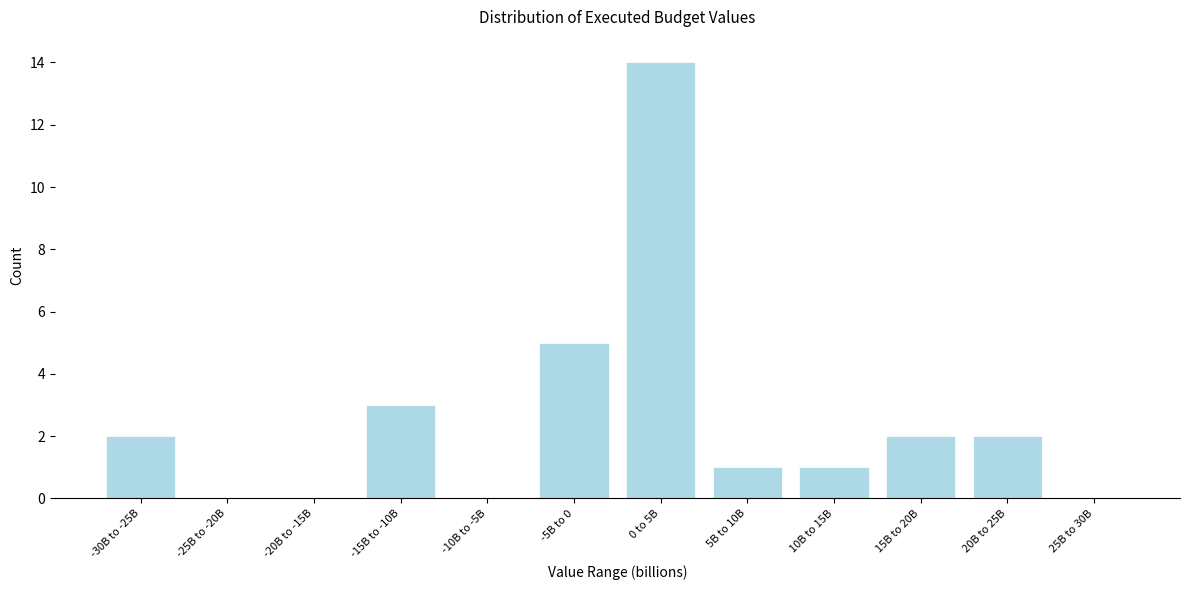

Reading left to right, what are all the values shown in this chart?

-30B to -25B=2	-25B to -20B=0	-20B to -15B=0	-15B to -10B=3	-10B to -5B=0	-5B to 0=5	0 to 5B=14	5B to 10B=1	10B to 15B=1	15B to 20B=2	20B to 25B=2	25B to 30B=0